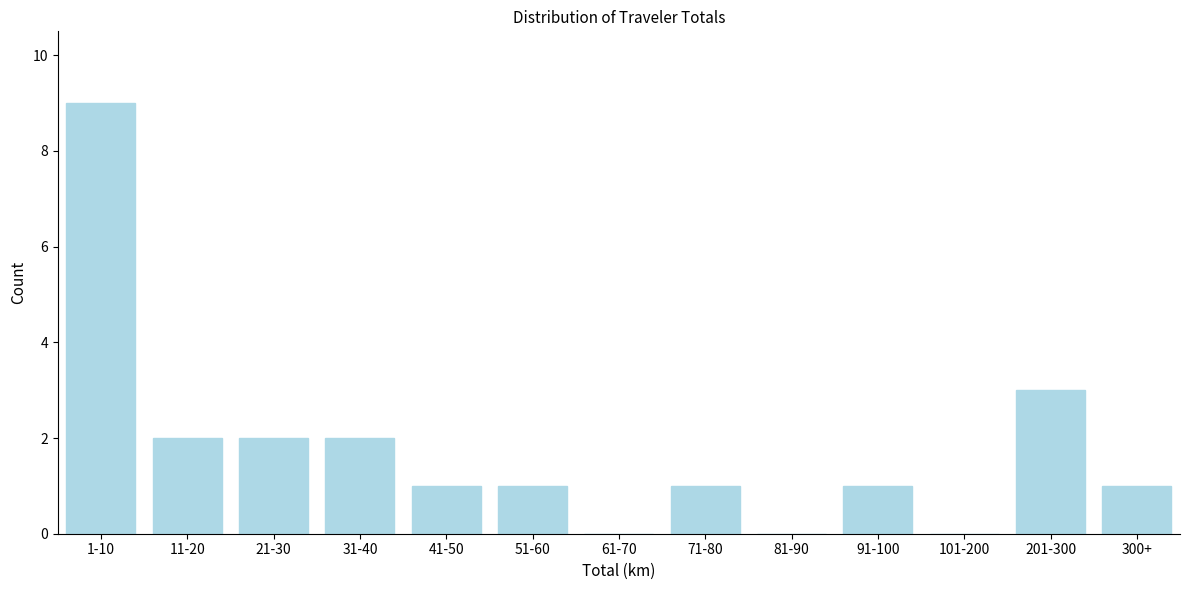

Reading right to left, what are all the values shown in this chart?

300+=1	201-300=3	101-200=0	91-100=1	81-90=0	71-80=1	61-70=0	51-60=1	41-50=1	31-40=2	21-30=2	11-20=2	1-10=9